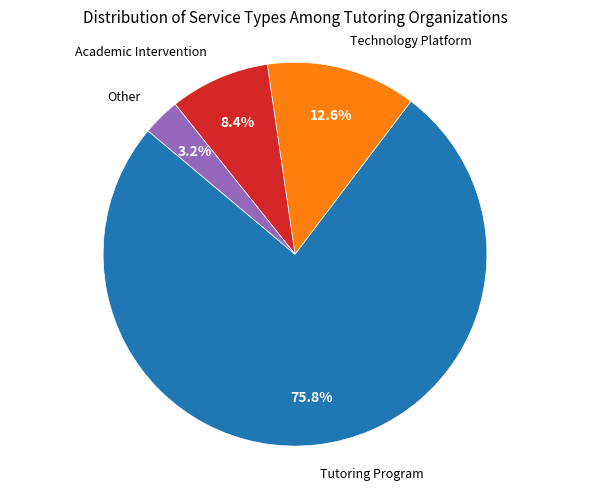

Does any single category account for the majority?

Yes